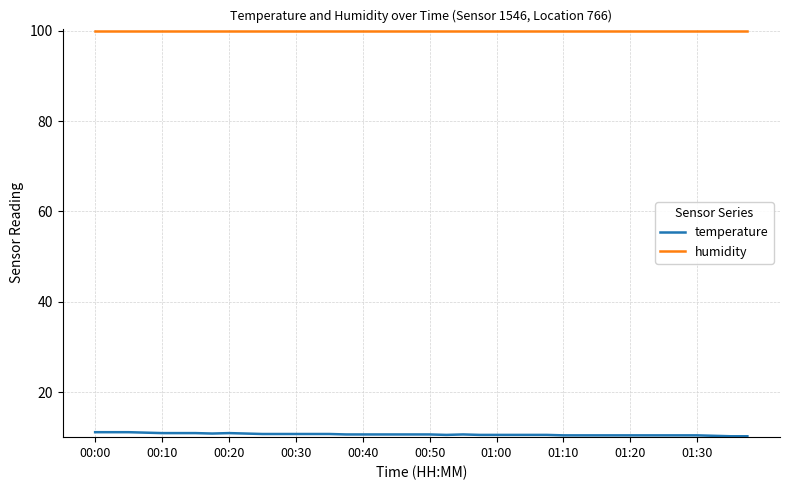

Rank the series by their maximum value, from highest to lowest.

humidity, temperature